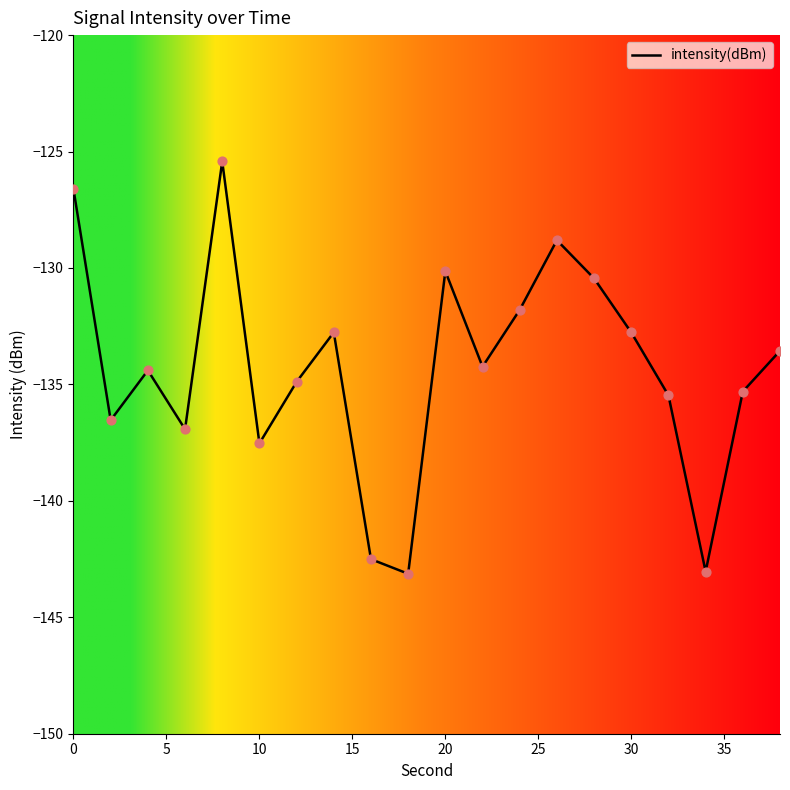

What is the difference between the maximum and minimum values?

17.7